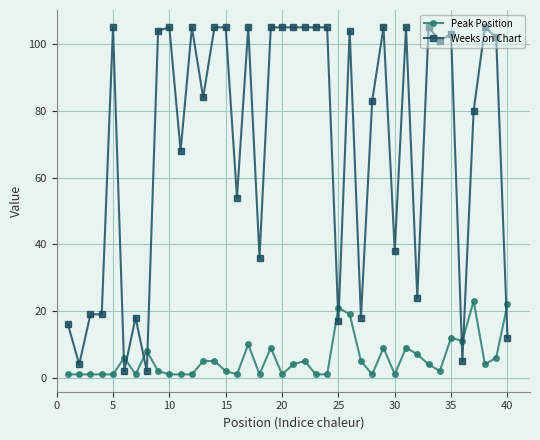

What is the average value of the Weeks on Chart series?

70